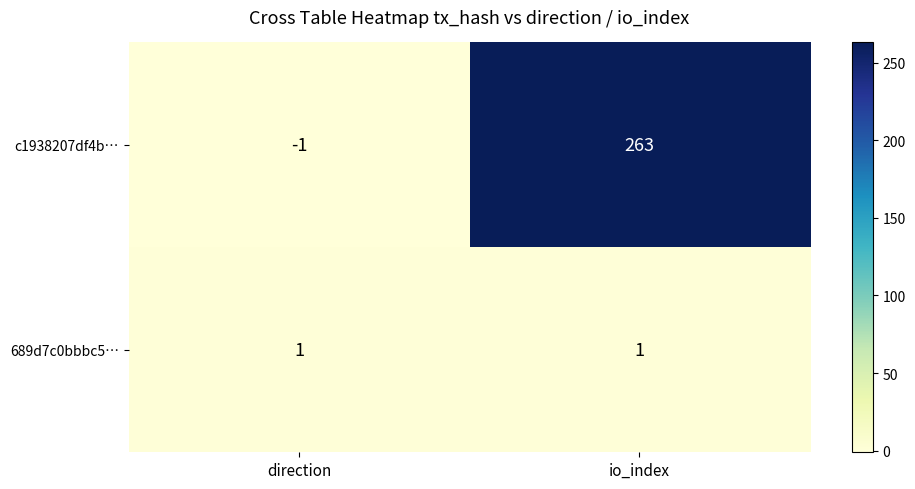

Which label corresponds to the smallest value in the chart?

direction